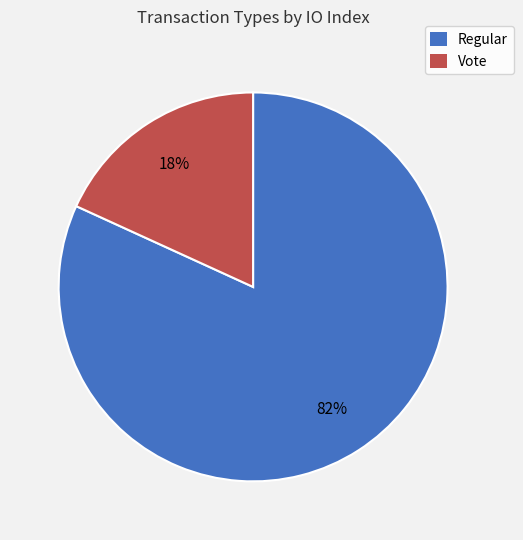

Rank the categories by value from highest to lowest.

Regular, Vote